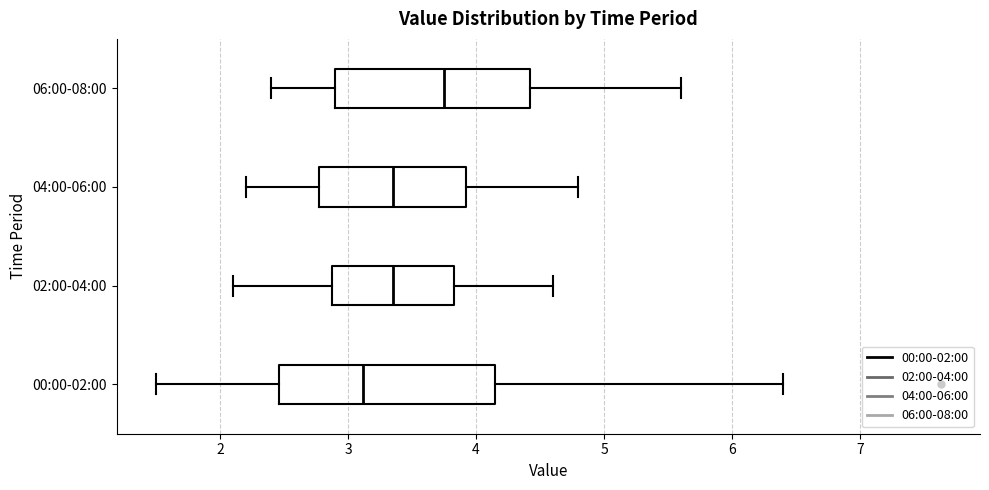

Reading bottom to top, transcribe this box plot: for each box, give where its median line is, the range the box spans, and where its two whiskers end, as read against the x-axis. The values are not printed on the chart, so give them approximately, as read against the axis.

00:00-02:00: median 3.1, box 2.5 to 4.2, whiskers 1.5 to 6.4
02:00-04:00: median 3.4, box 2.9 to 3.8, whiskers 2.1 to 4.6
04:00-06:00: median 3.4, box 2.8 to 3.9, whiskers 2.2 to 4.8
06:00-08:00: median 3.8, box 2.9 to 4.4, whiskers 2.4 to 5.6